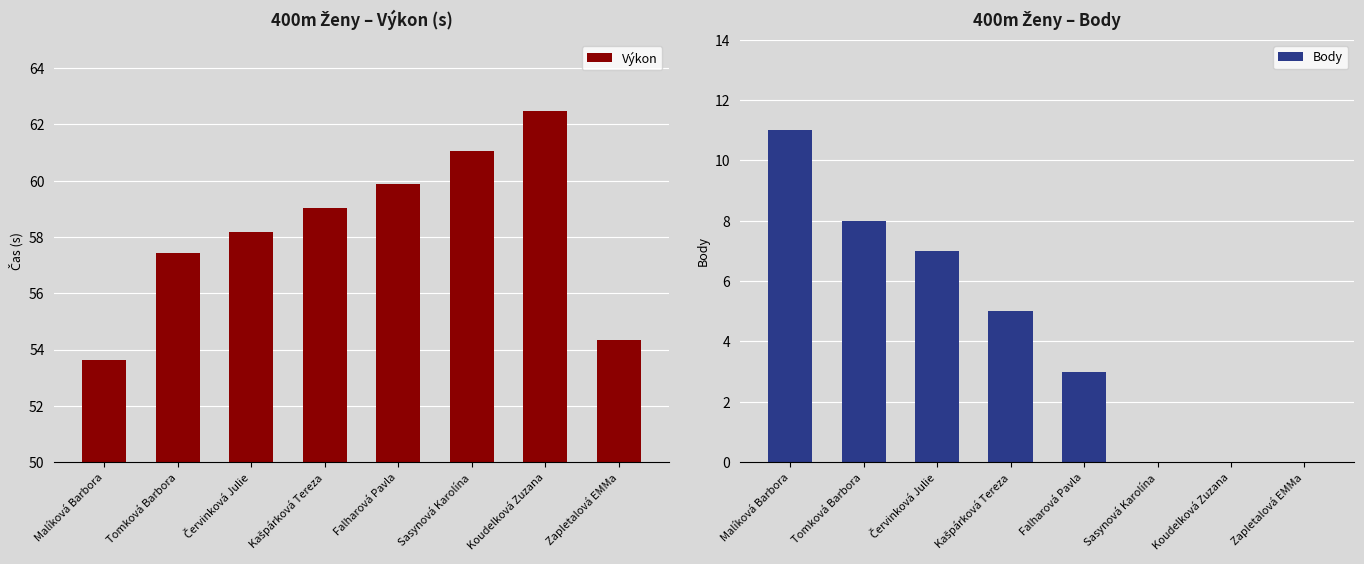

What is the difference between the maximum and minimum values in the Body series?

11.0